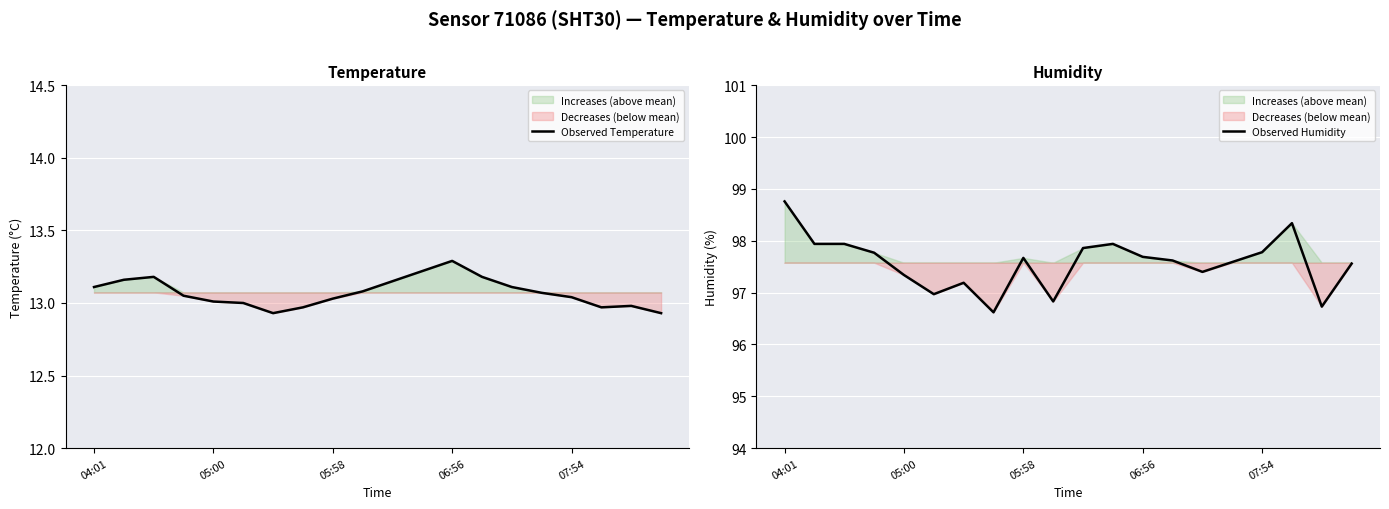

True or false: Observed Temperature and Observed Humidity intersect in this chart.

False